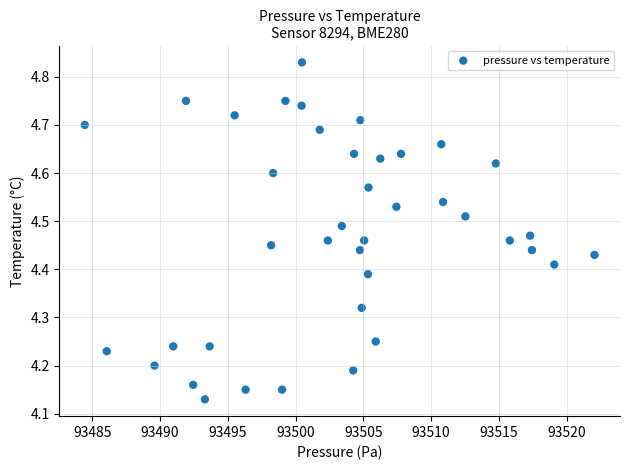

What is the range of Y values (max minus min)?

0.7